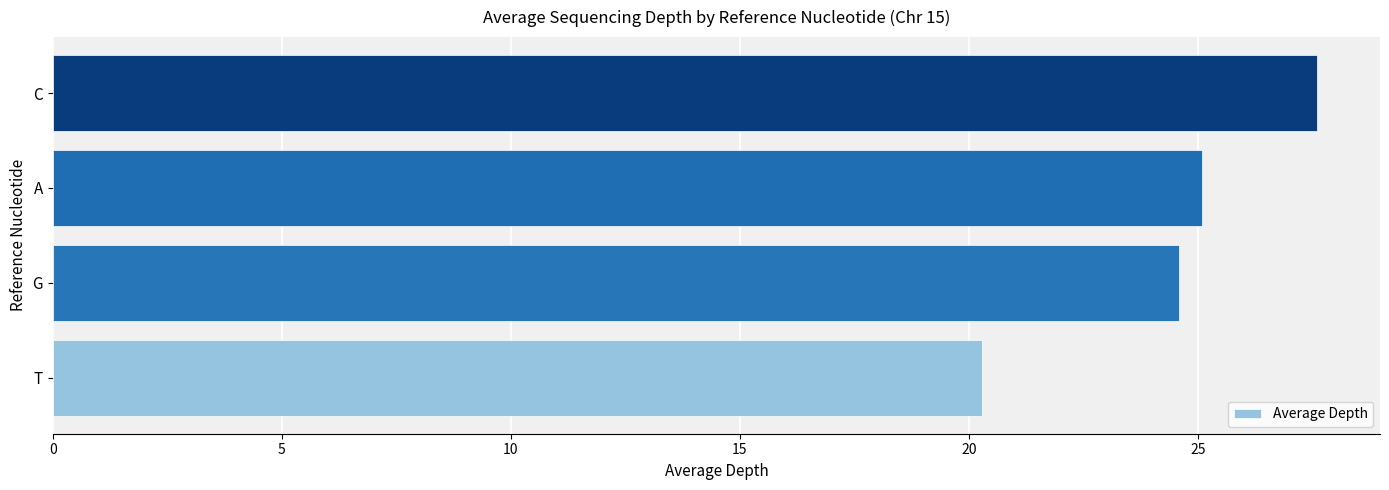

What is the maximum value shown in the chart?

27.6